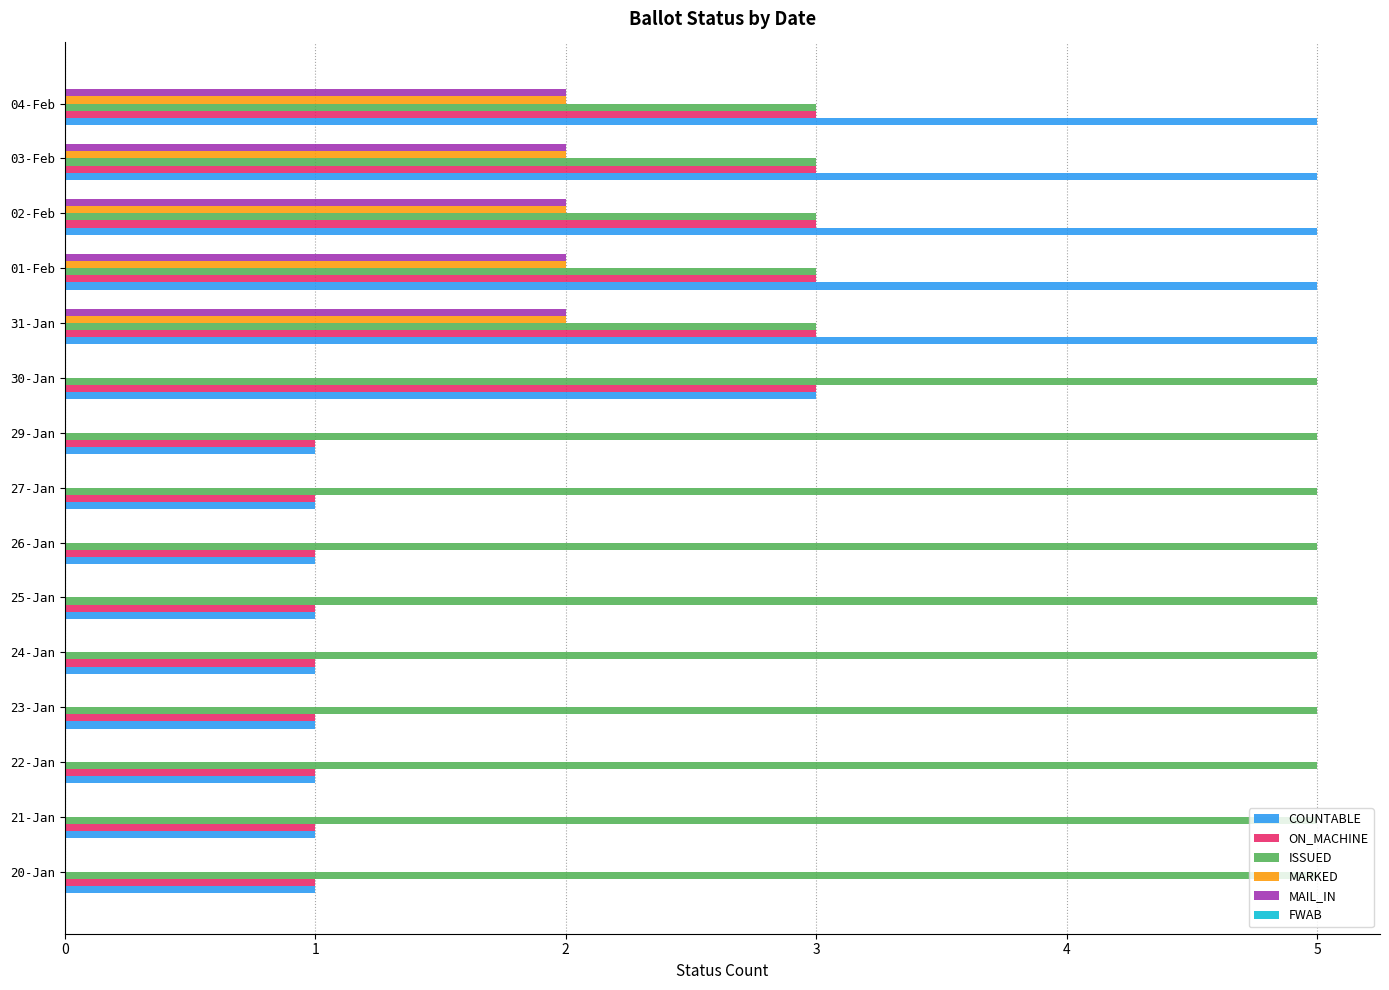

Which series changed the most between 21-Jan and 04-Feb?

COUNTABLE